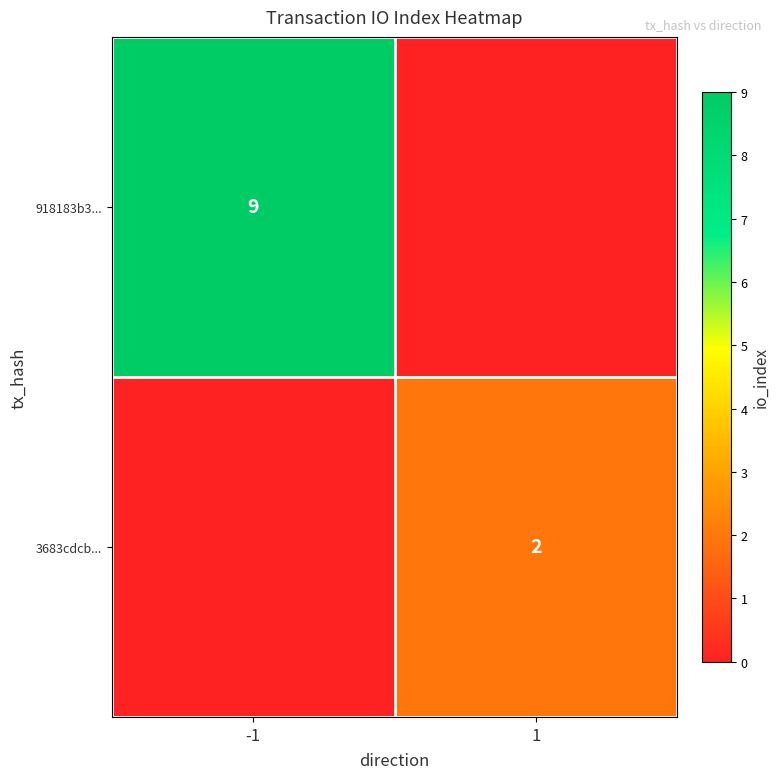

Which has a higher value, -1 or 1?

-1